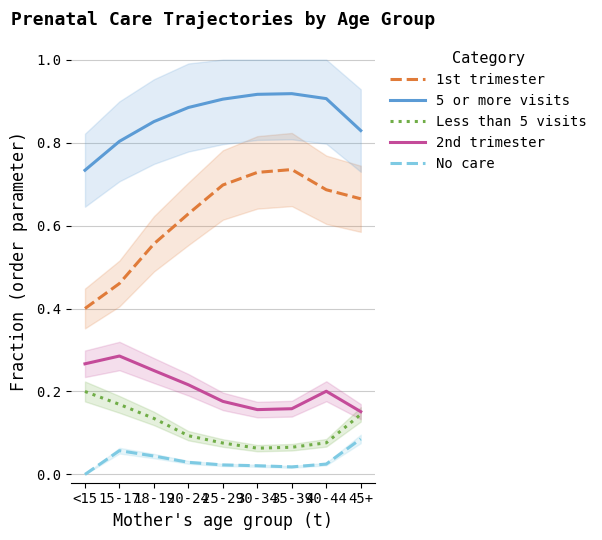

Rank the series at 15-17 from highest to lowest value.

5 or more visits, 1st trimester, 2nd trimester, Less than 5 visits, No care